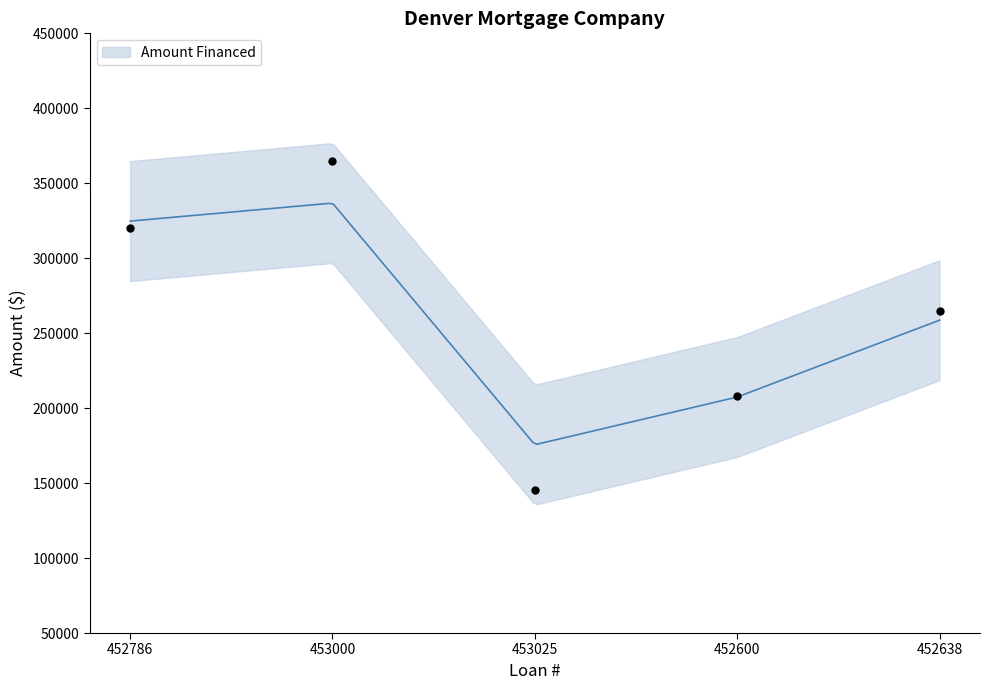

At which category is the sum across all series the highest?

453000